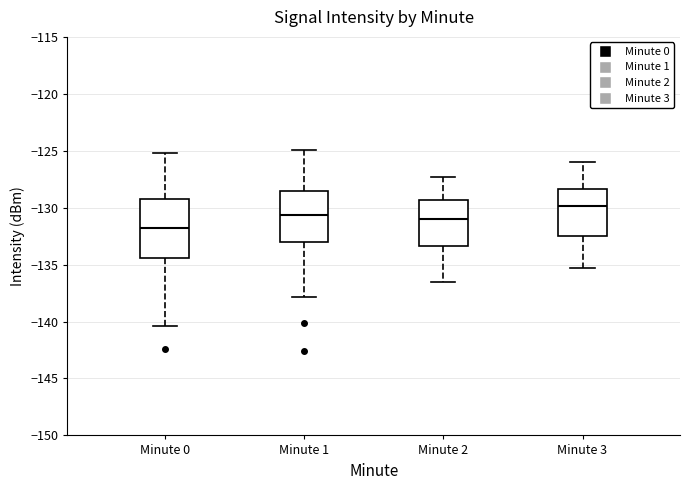

Reading left to right, read every box against the y-axis: the position of its median line, the range the box covers, and the ends of its whiskers. The values are not printed on the chart, so give them approximately, as read against the axis.

Minute 0: median -132.0, box -134.5 to -129.0, whiskers -140.5 to -125.0
Minute 1: median -130.5, box -133.0 to -128.5, whiskers -138.0 to -125.0
Minute 2: median -131.0, box -133.5 to -129.5, whiskers -136.5 to -127.5
Minute 3: median -130.0, box -132.5 to -128.5, whiskers -135.5 to -126.0